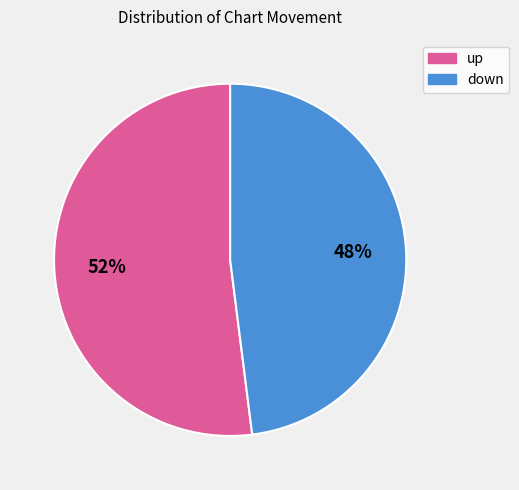

Which category has the biggest portion of the pie?

up